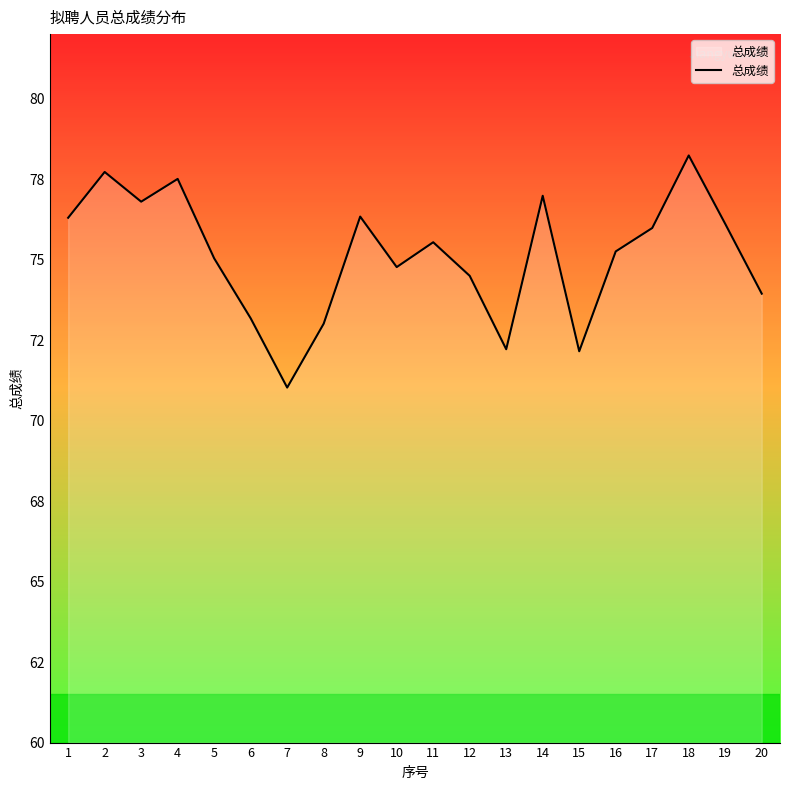

Rank the categories by value from highest to lowest.

18, 2, 4, 14, 3, 9, 1, 19, 17, 11, 16, 5, 10, 12, 20, 6, 8, 13, 15, 7